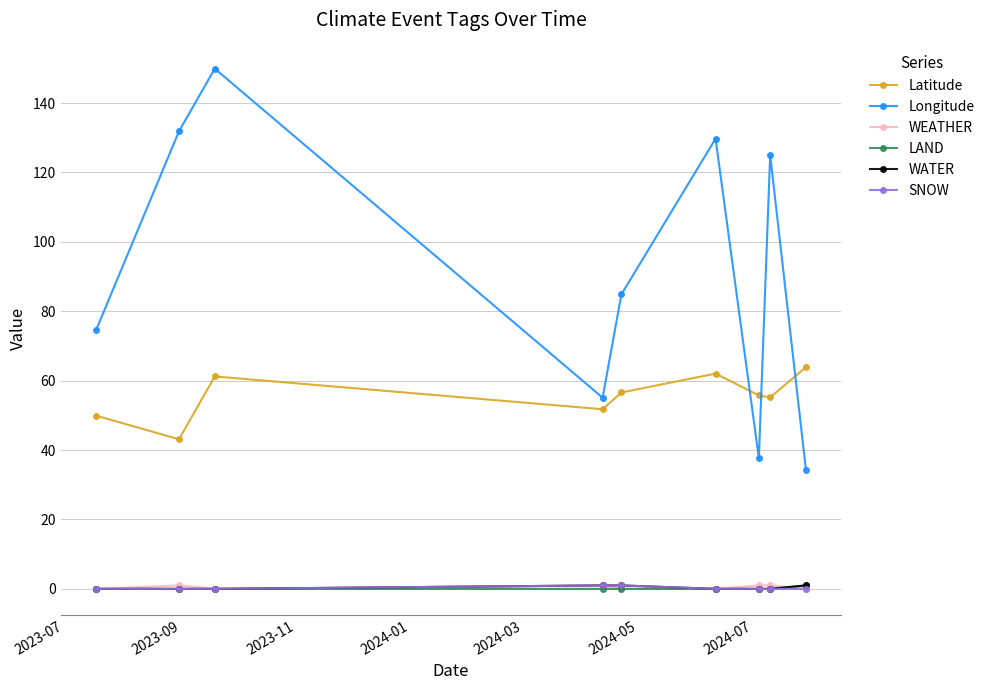

What is the maximum value for Latitude?

63.9